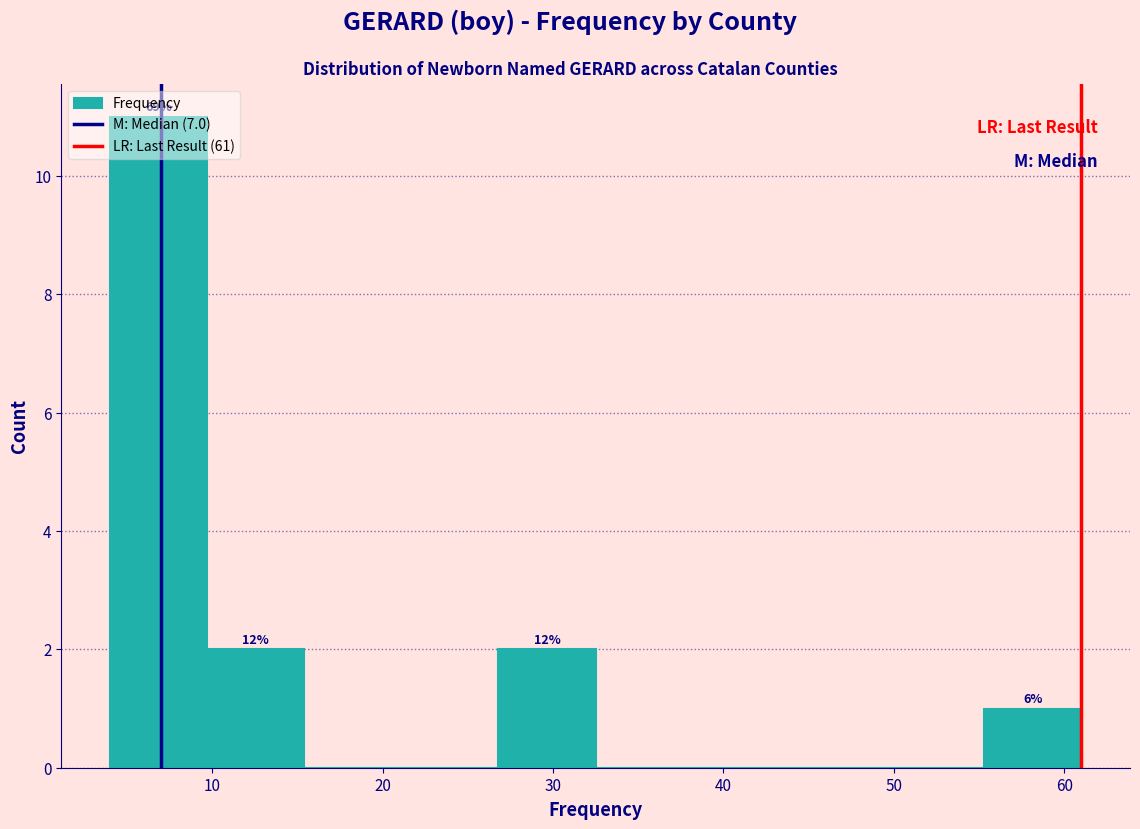

Which range on the x-axis has the tallest bar?

4.0 to 9.7